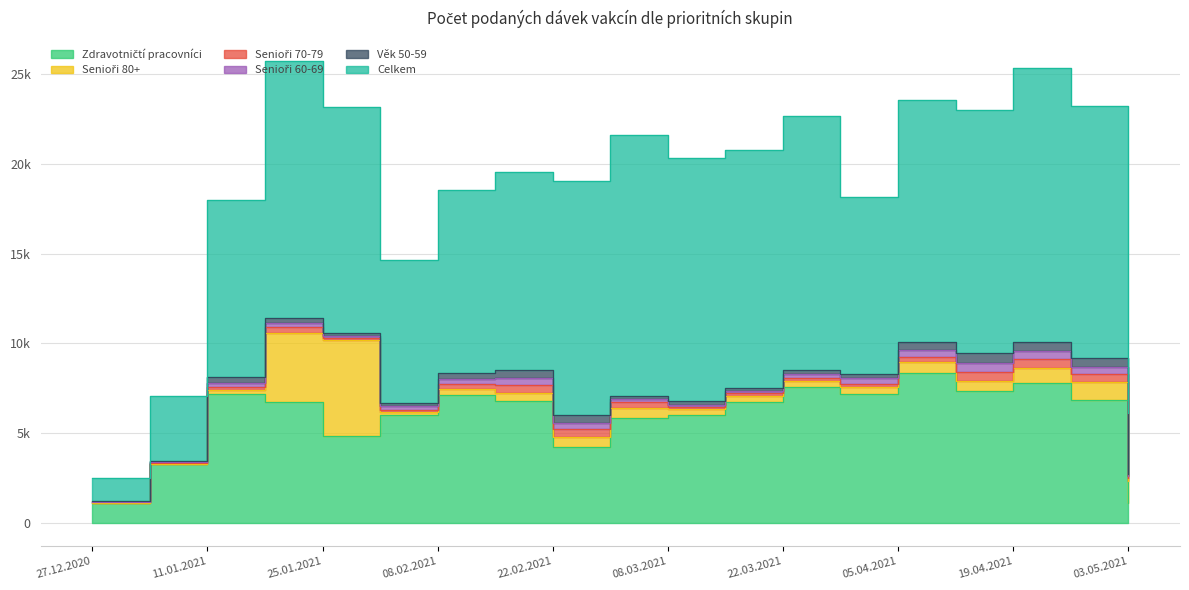

What are all the series names shown in the legend?

Zdravotničtí pracovníci, Senioři 80+, Senioři 70-79, Senioři 60-69, Věk 50-59, Celkem